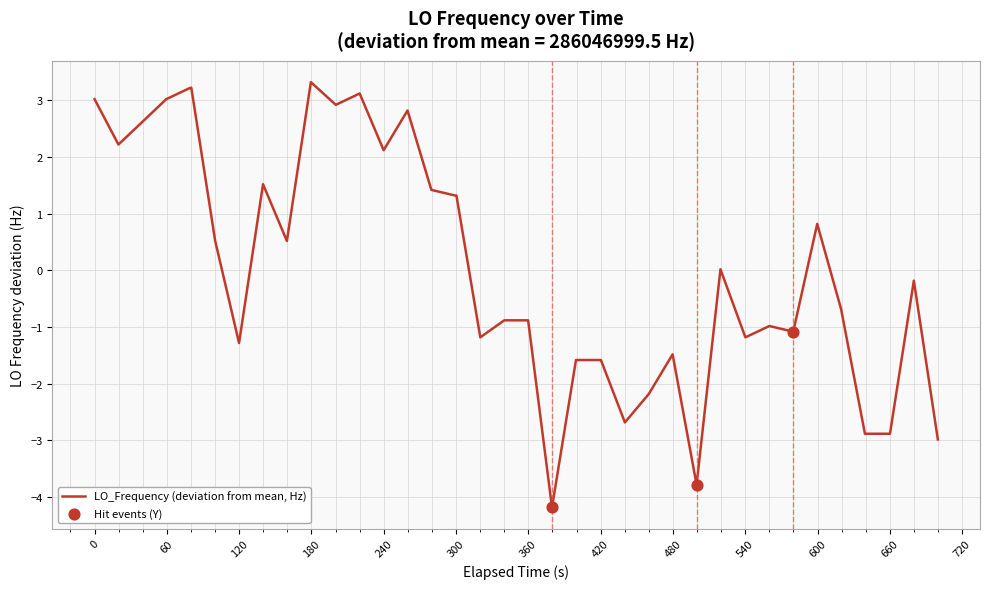

What is the greatest value displayed?

3.3